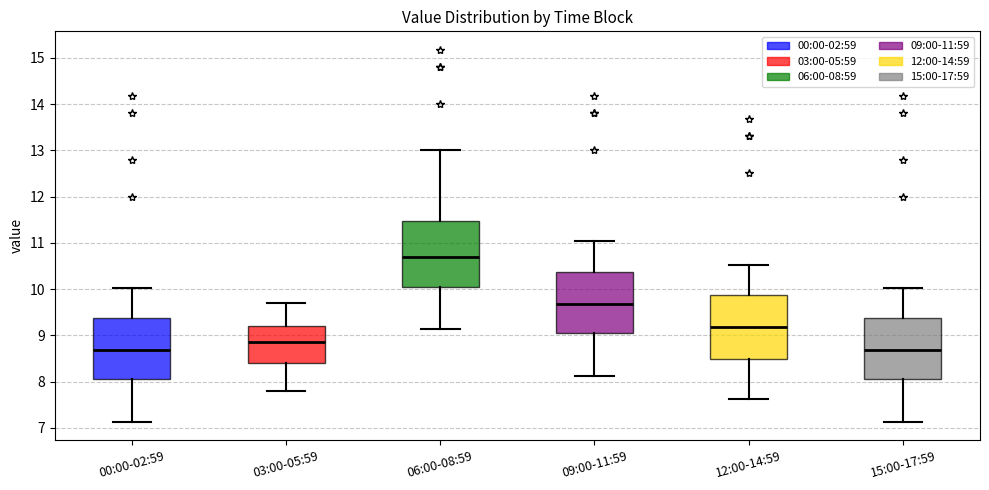

Which box has the highest median line?

06:00-08:59